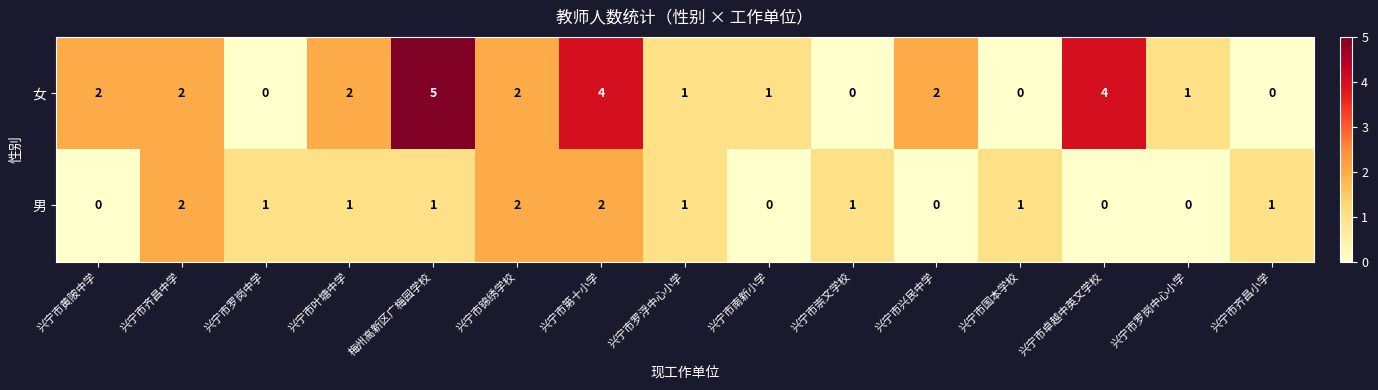

Which label corresponds to the largest value in the chart?

梅州高新区广梅园学校